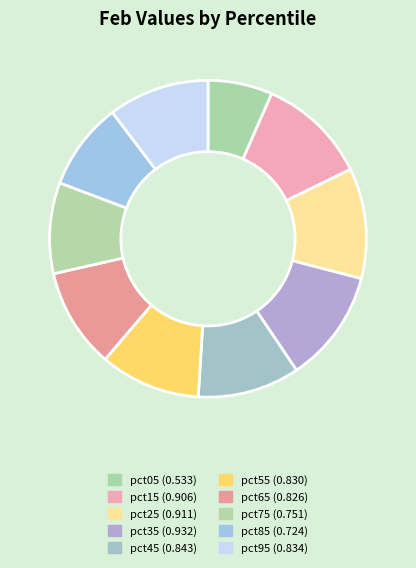

To the nearest percent, what percentage of the pie is pct65?

10%